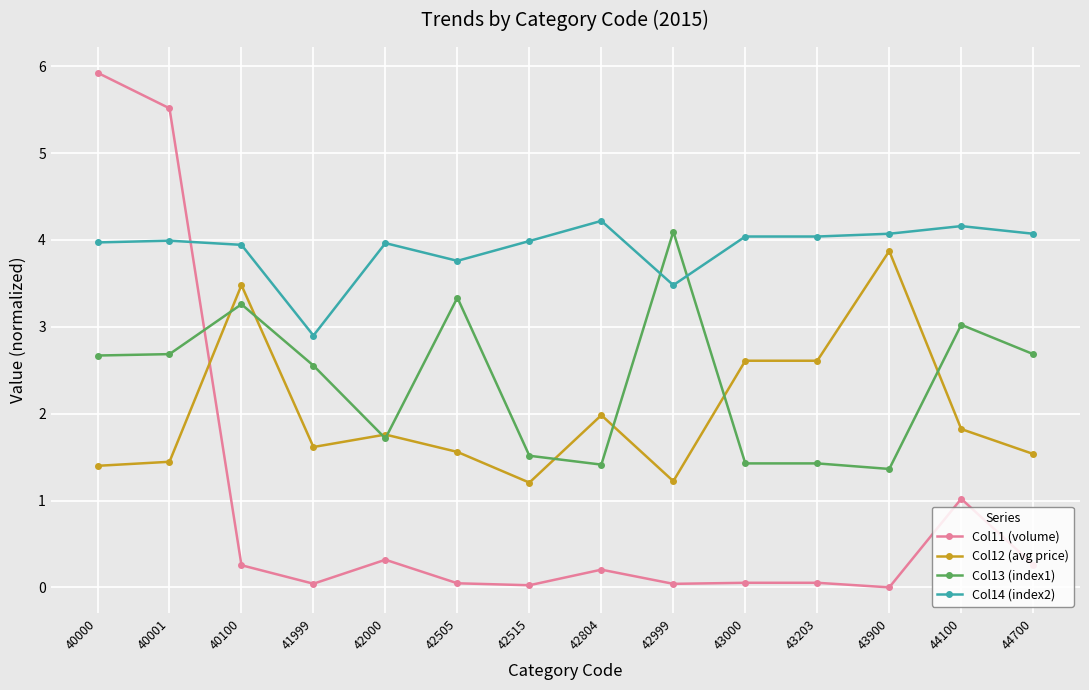

What is the difference between the Col11 (volume) values at 40100 and 40001?

5.3